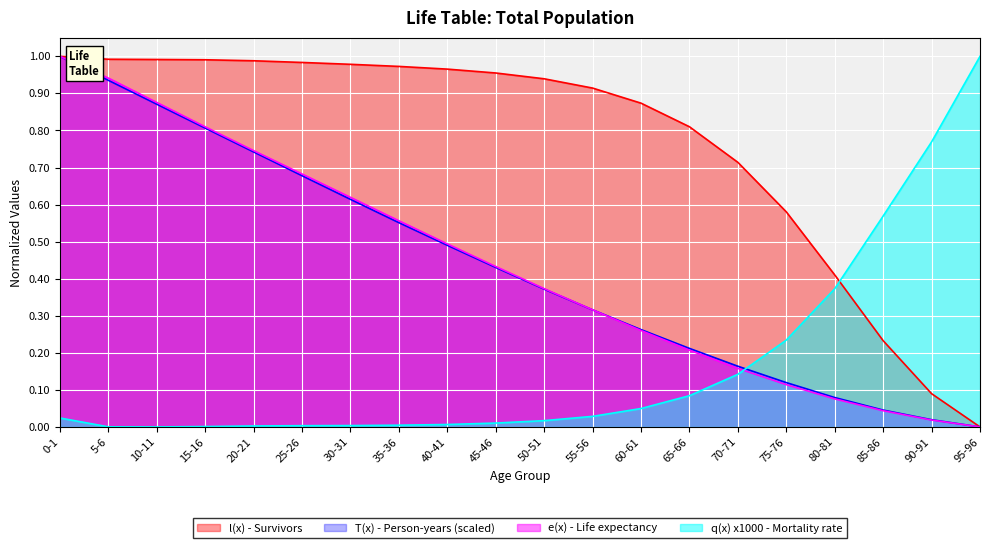

What is the difference between the e(x) - Life expectancy values at 65-66 and 75-76?

0.1